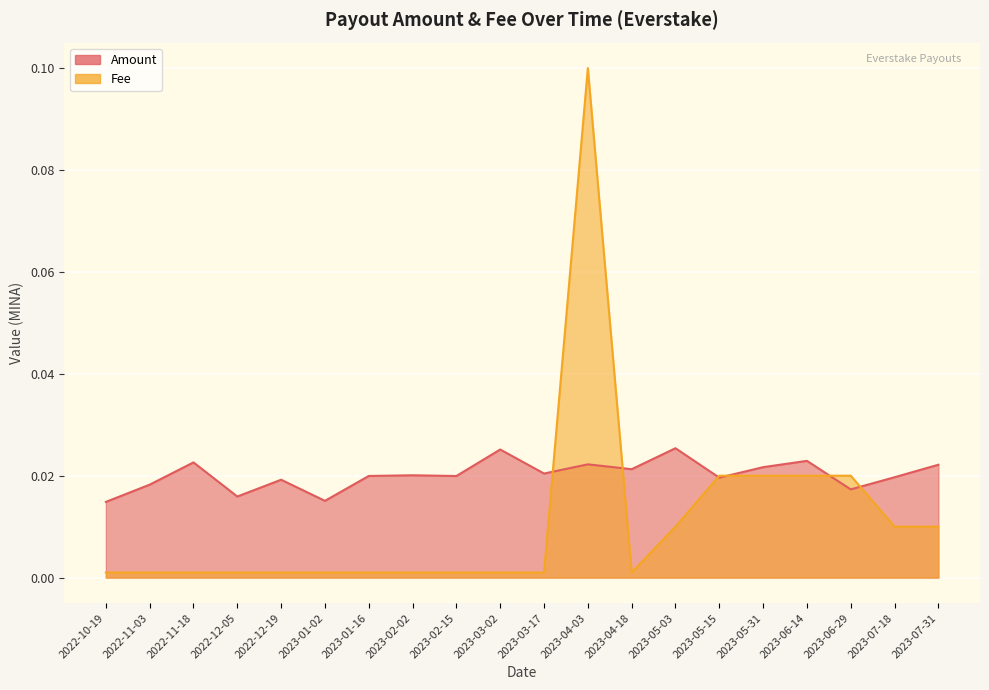

The value of Amount at 2023-07-31 is 0.0. True or false?

True